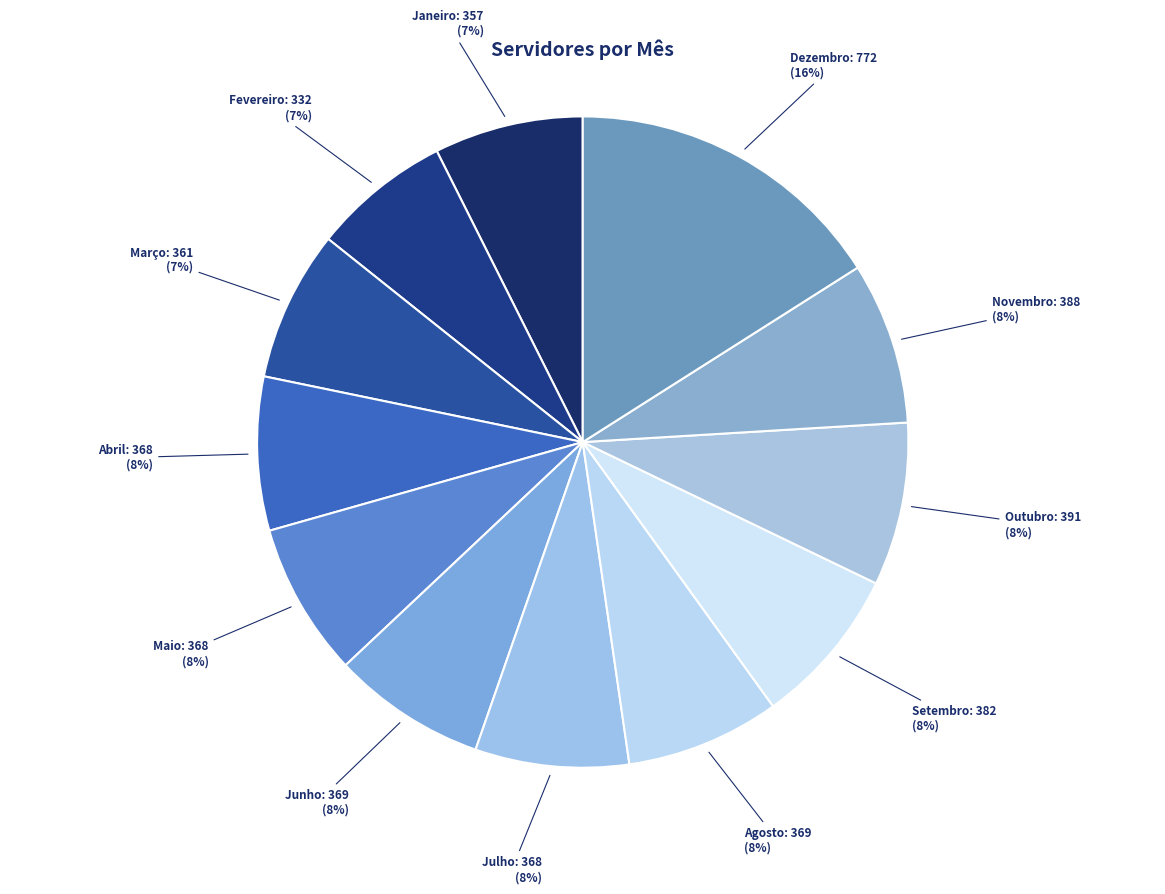

To the nearest percent, what portion does Março represent?

7%